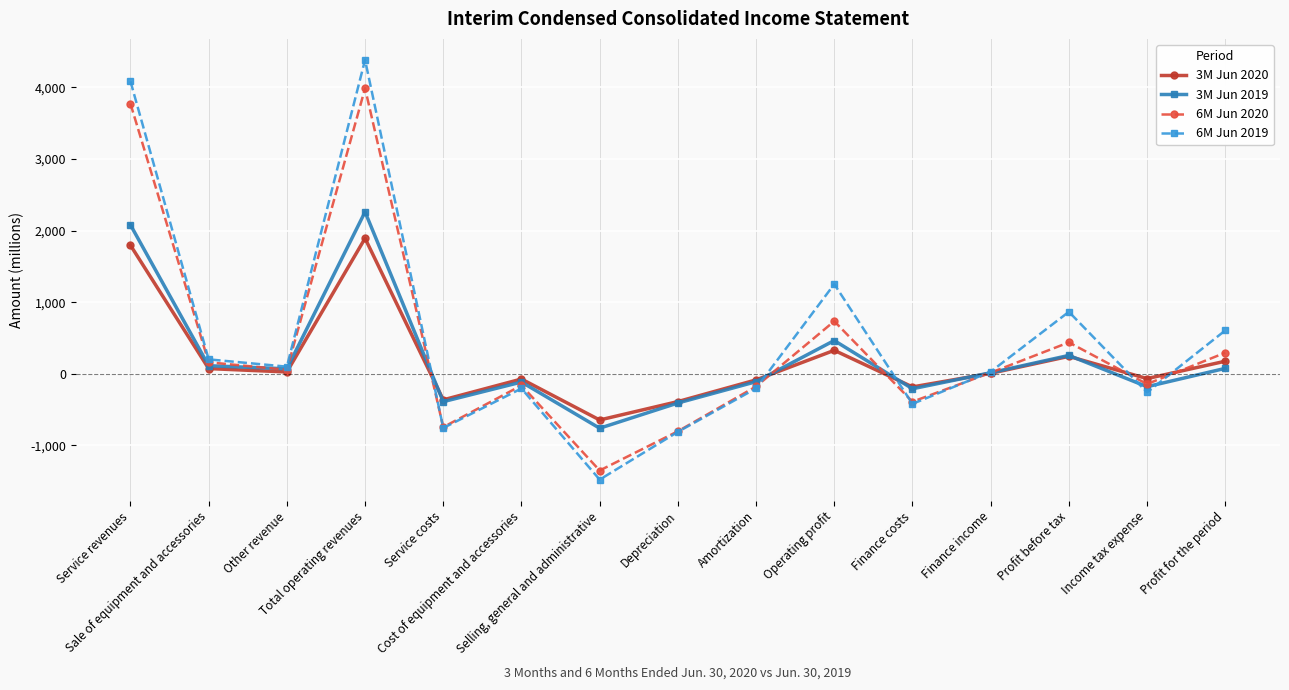

Is the value of 6M Jun 2020 at Selling, general and administrative greater than the value of 6M Jun 2019 at Service costs?

No